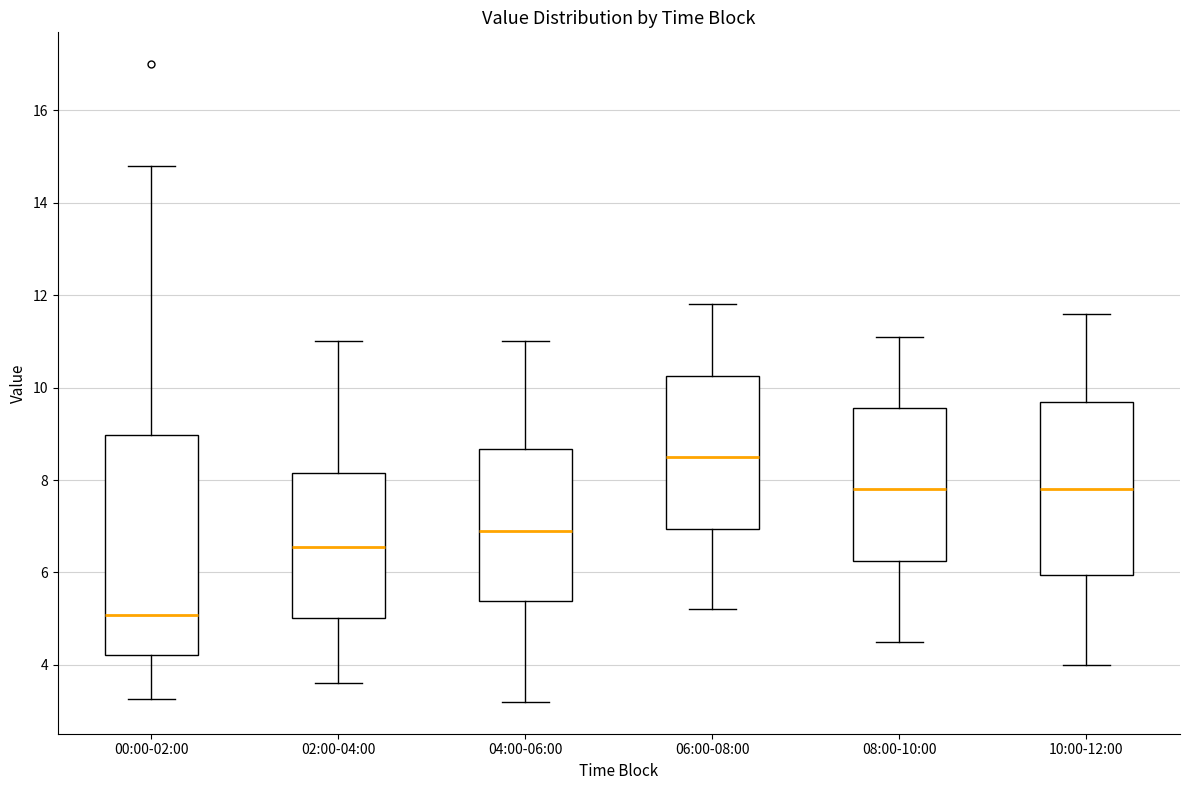

Reading left to right, read every box against the y-axis: the position of its median line, the range the box covers, and the ends of its whiskers. The values are not printed on the chart, so give them approximately, as read against the axis.

00:00-02:00: median 5.0, box 4.2 to 9.0, whiskers 3.2 to 14.8
02:00-04:00: median 6.6, box 5.0 to 8.2, whiskers 3.6 to 11.0
04:00-06:00: median 7.0, box 5.4 to 8.6, whiskers 3.2 to 11.0
06:00-08:00: median 8.6, box 7.0 to 10.2, whiskers 5.2 to 11.8
08:00-10:00: median 7.8, box 6.2 to 9.6, whiskers 4.6 to 11.2
10:00-12:00: median 7.8, box 6.0 to 9.8, whiskers 4.0 to 11.6